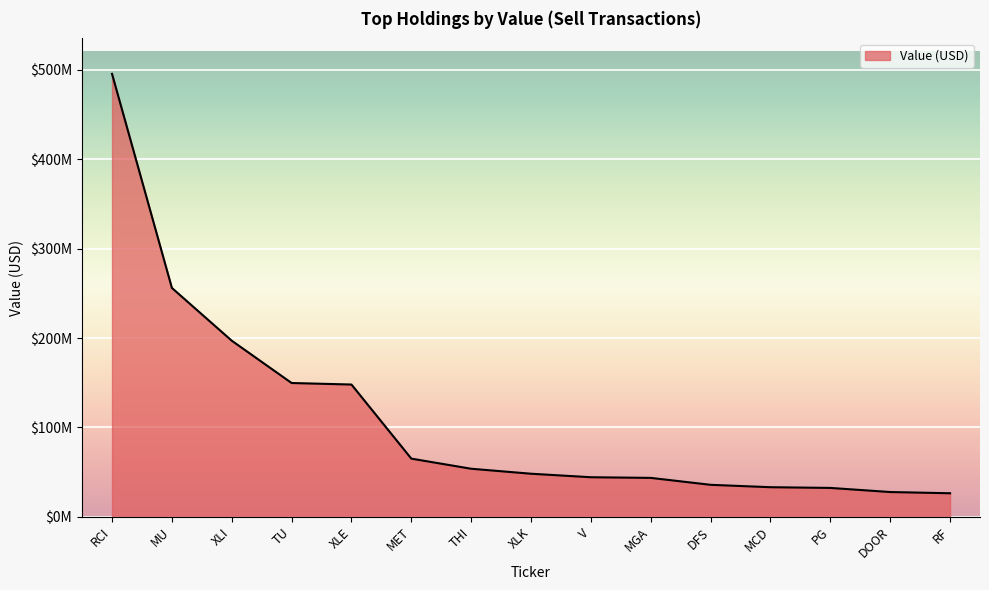

What is the greatest value displayed?

495628000